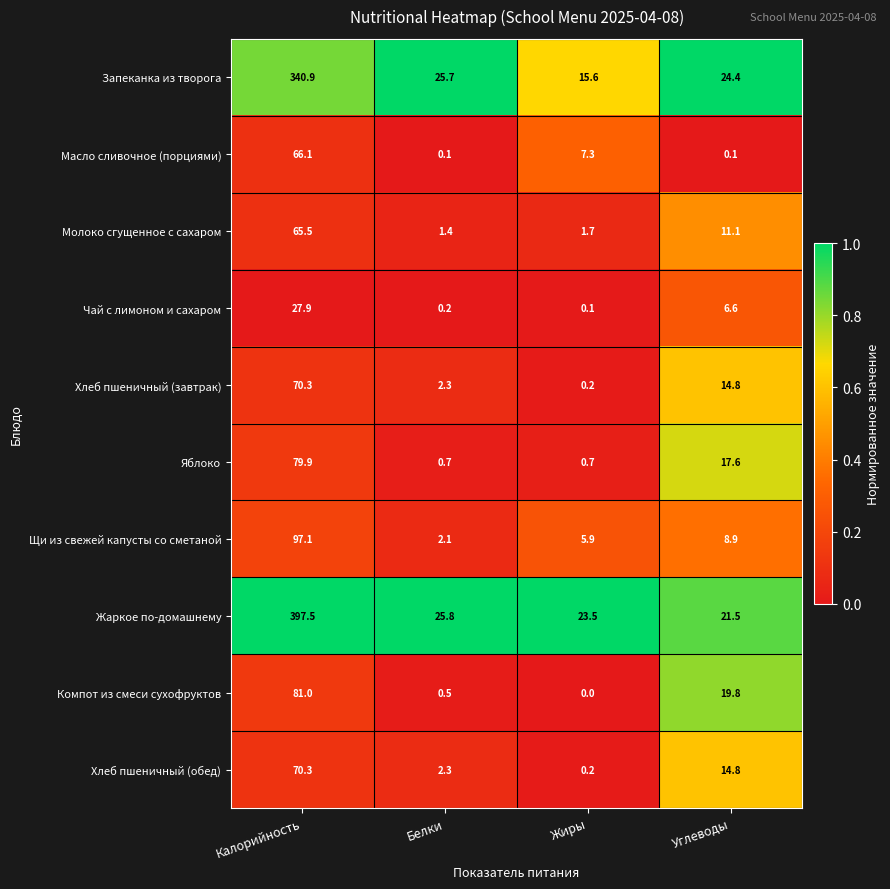

List the labels in order of Компот из смеси сухофруктов value, largest first.

Калорийность, Углеводы, Белки, Жиры